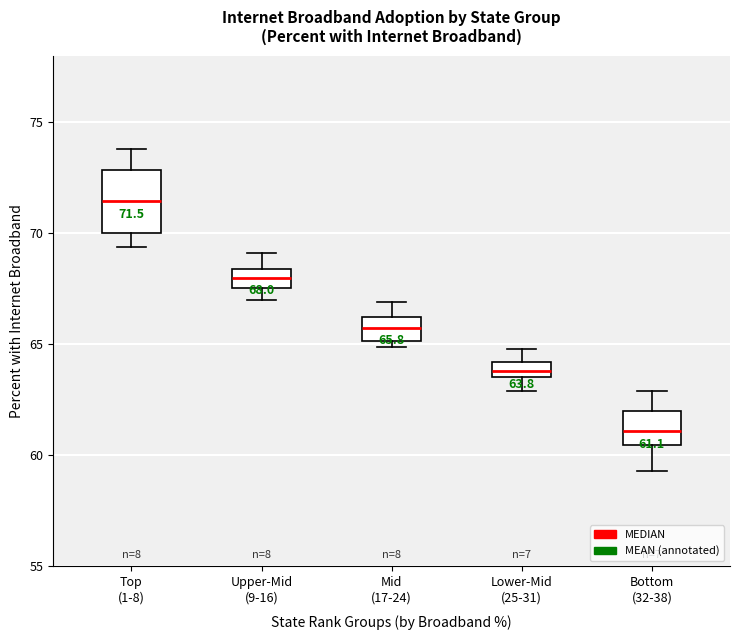

Which box has the highest median line?

Top (1-8)